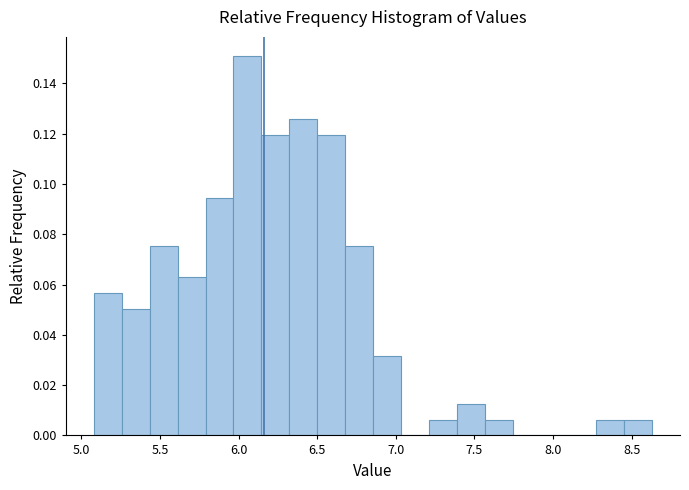

Read against the x-axis, roughly where is the centre of the tallest bar?

6.05